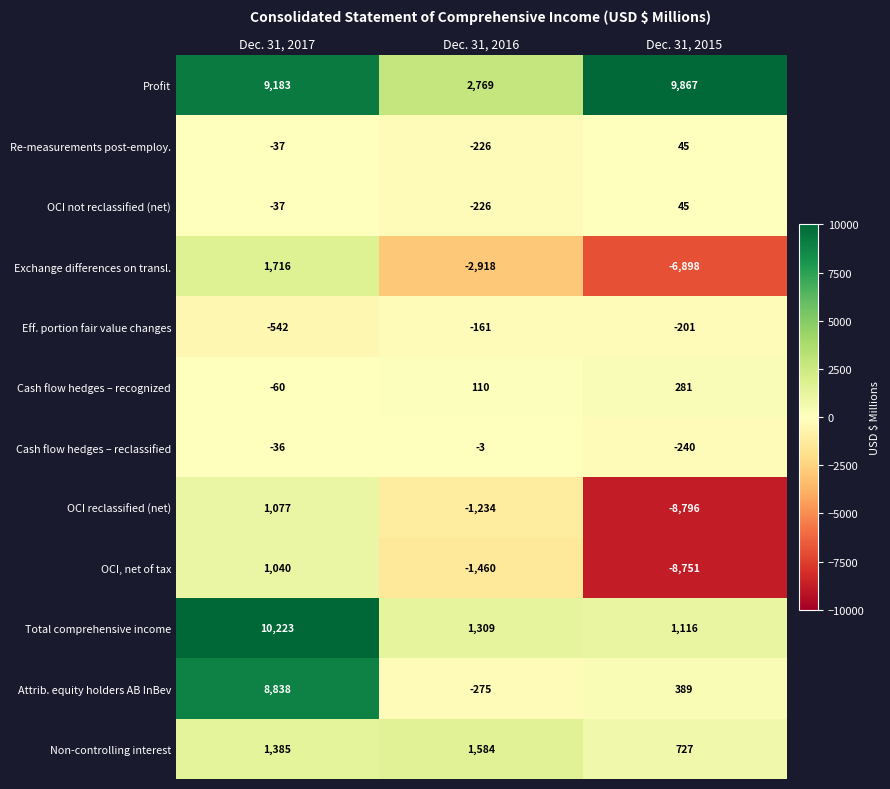

What is the difference between the Profit values at Dec. 31, 2016 and Dec. 31, 2017?

6414